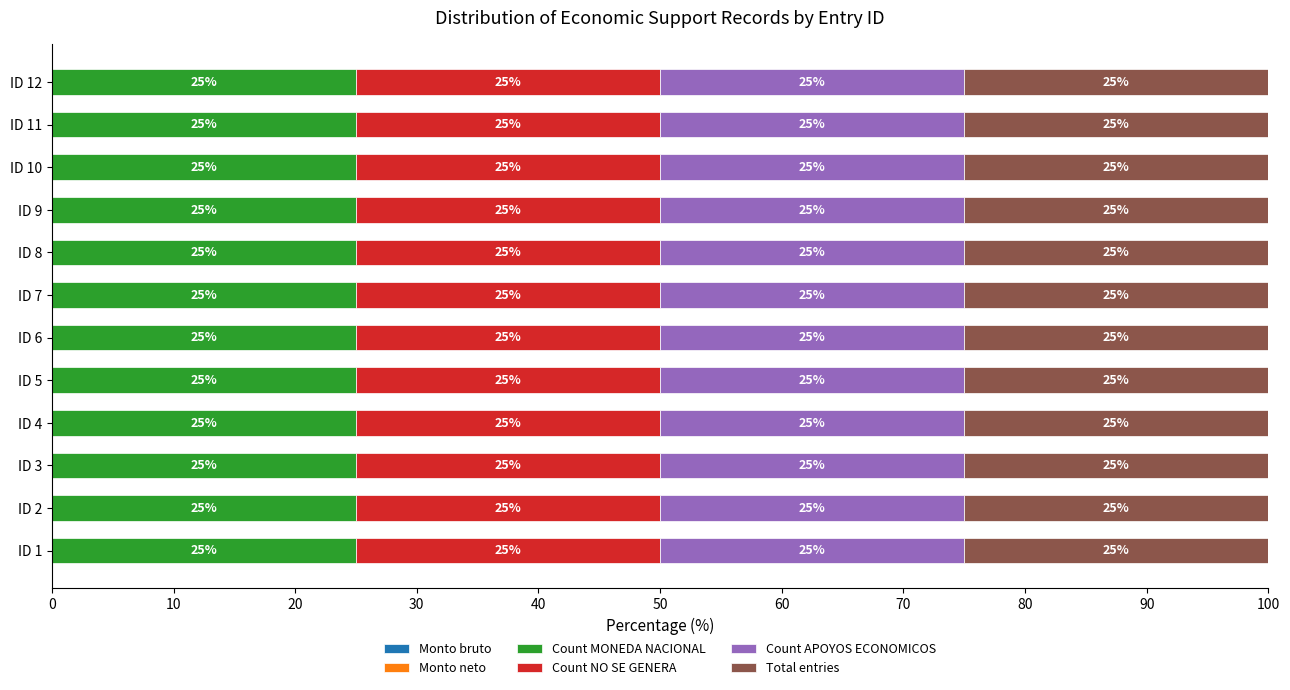

What is the value of the Count MONEDA NACIONAL bar at the 9th from the left?

1